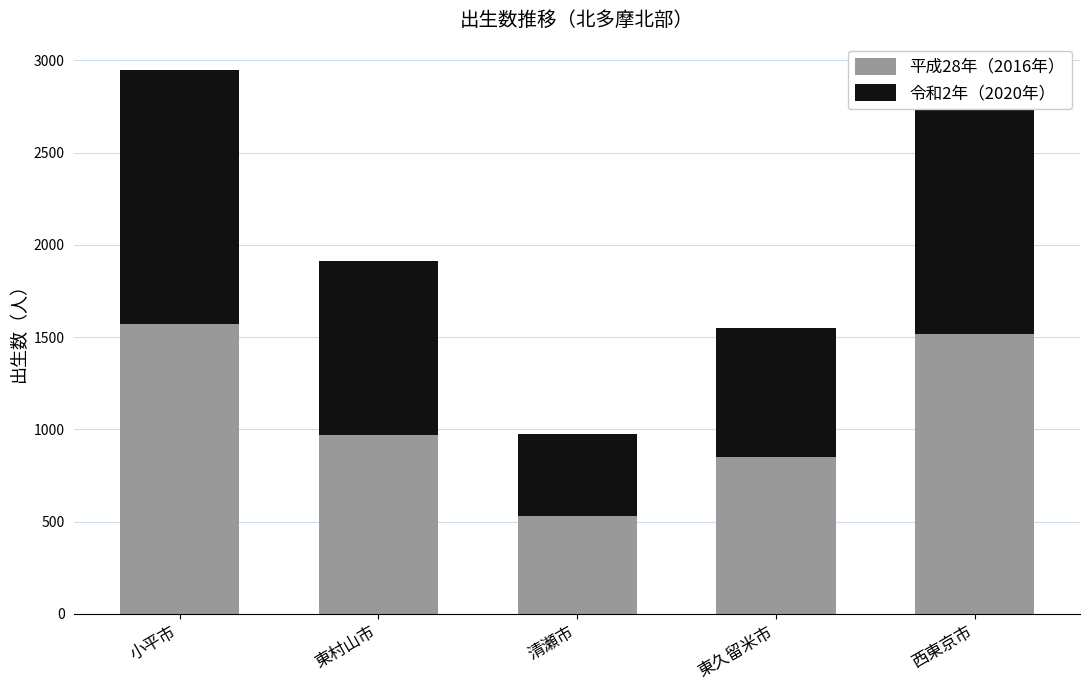

Between 東村山市 and 清瀬市, which is larger?

東村山市